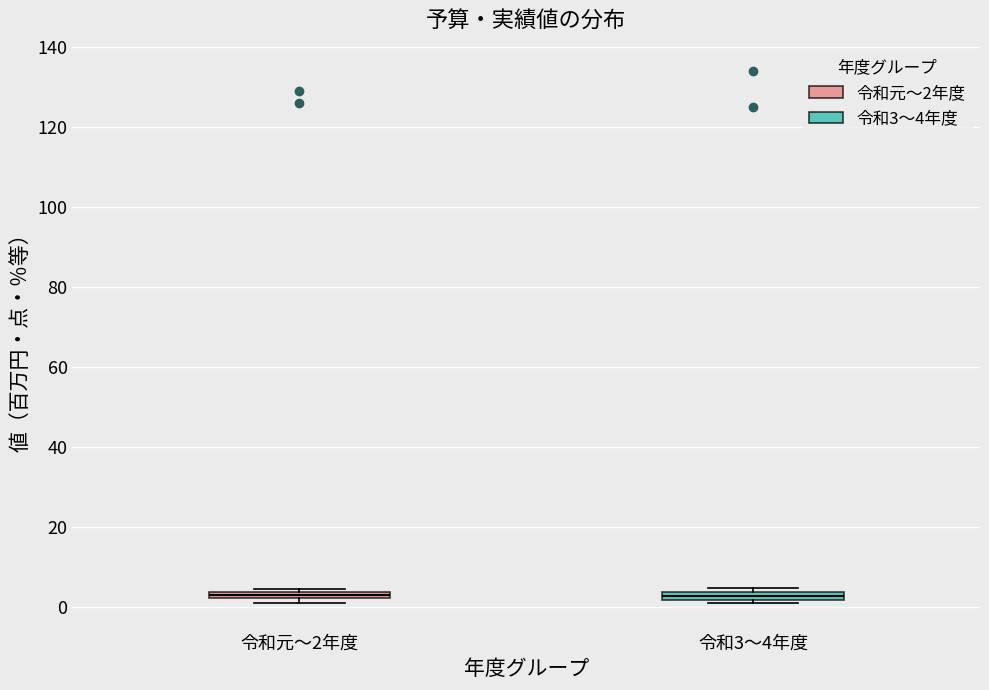

Where is the lower edge of the box for 令和元～2年度 on the y-axis? The values are not printed on the chart, so give them approximately, as read against the axis.

2